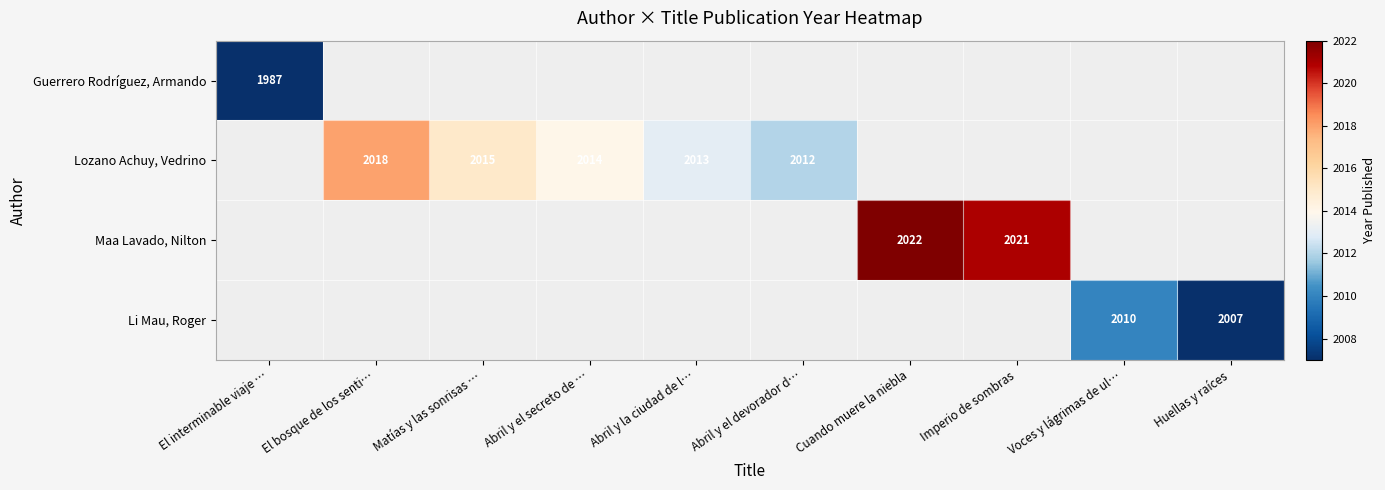

What is the sum of the Lozano Achuy, Vedrino values at Abril y el devorador d… and Abril y la ciudad de l…?

4025